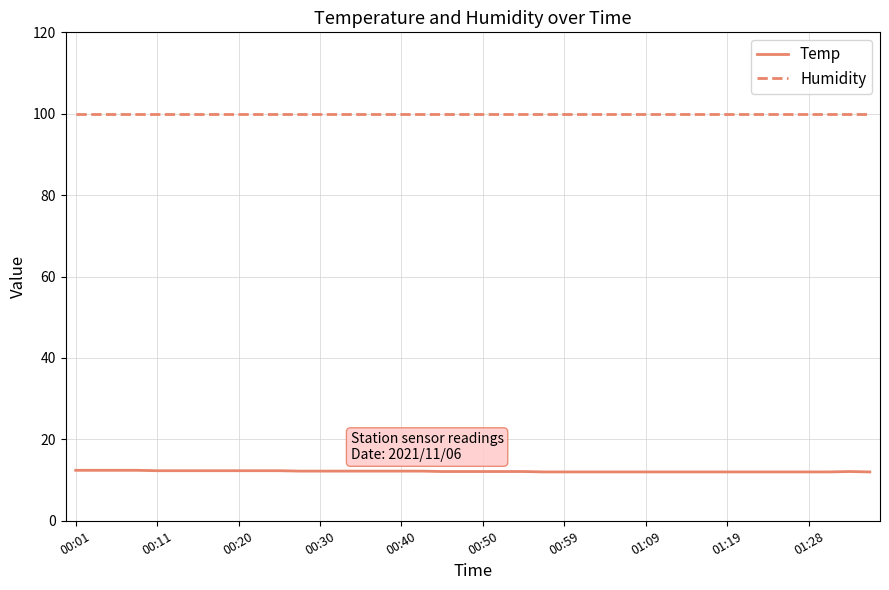

Which series has the largest total across all categories?

Humidity